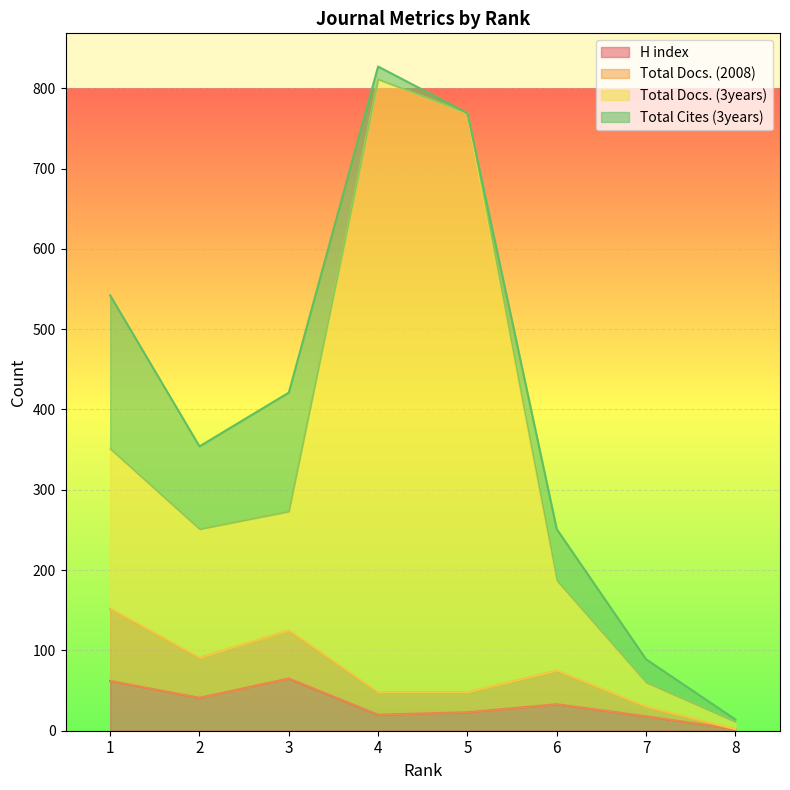

What is the sum of the Total Docs. (2008) values at 3 and 6?

200